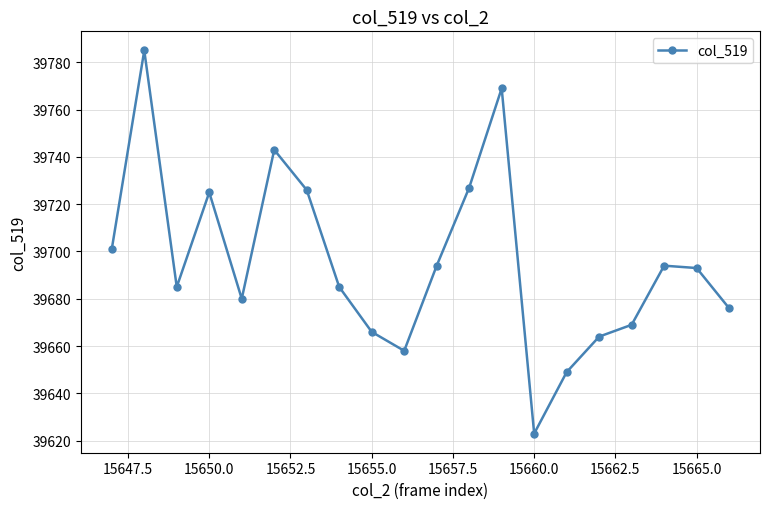

What is the difference between the maximum and minimum values?

162